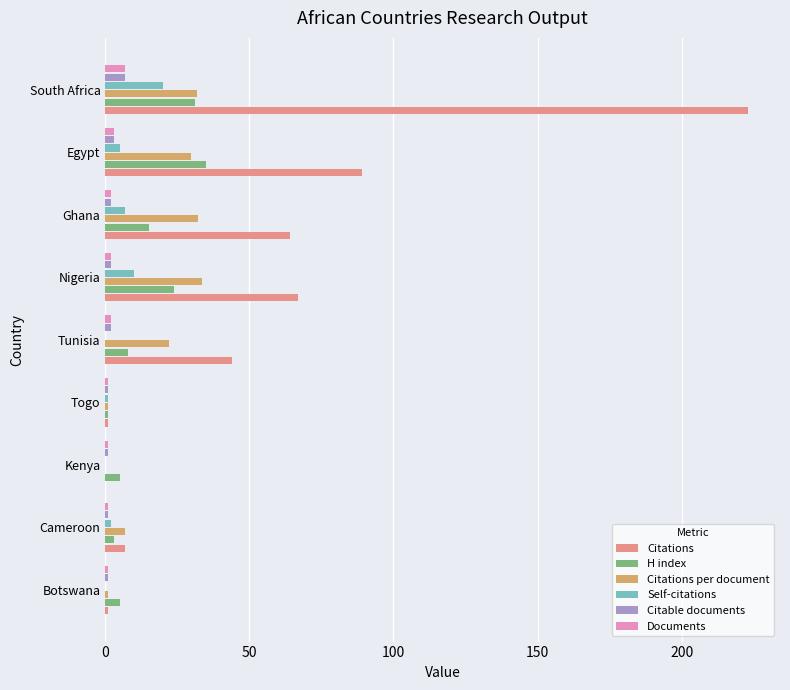

Between Togo and Egypt, which series saw the biggest shift?

Citations